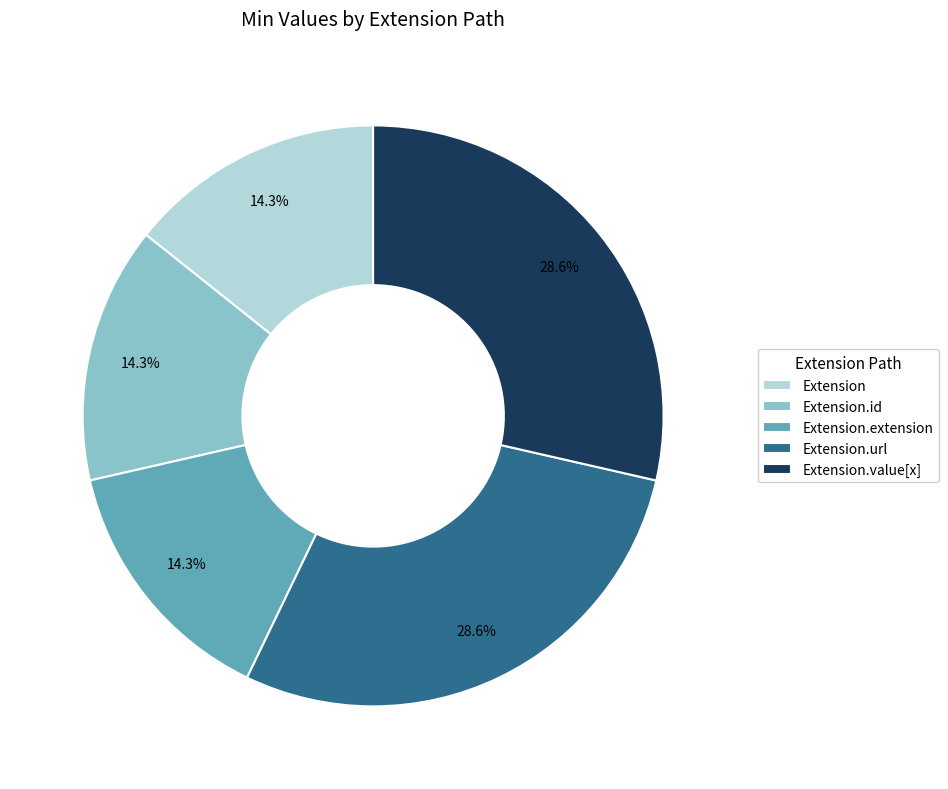

To the nearest percent, what portion does Extension.value[x] represent?

29%